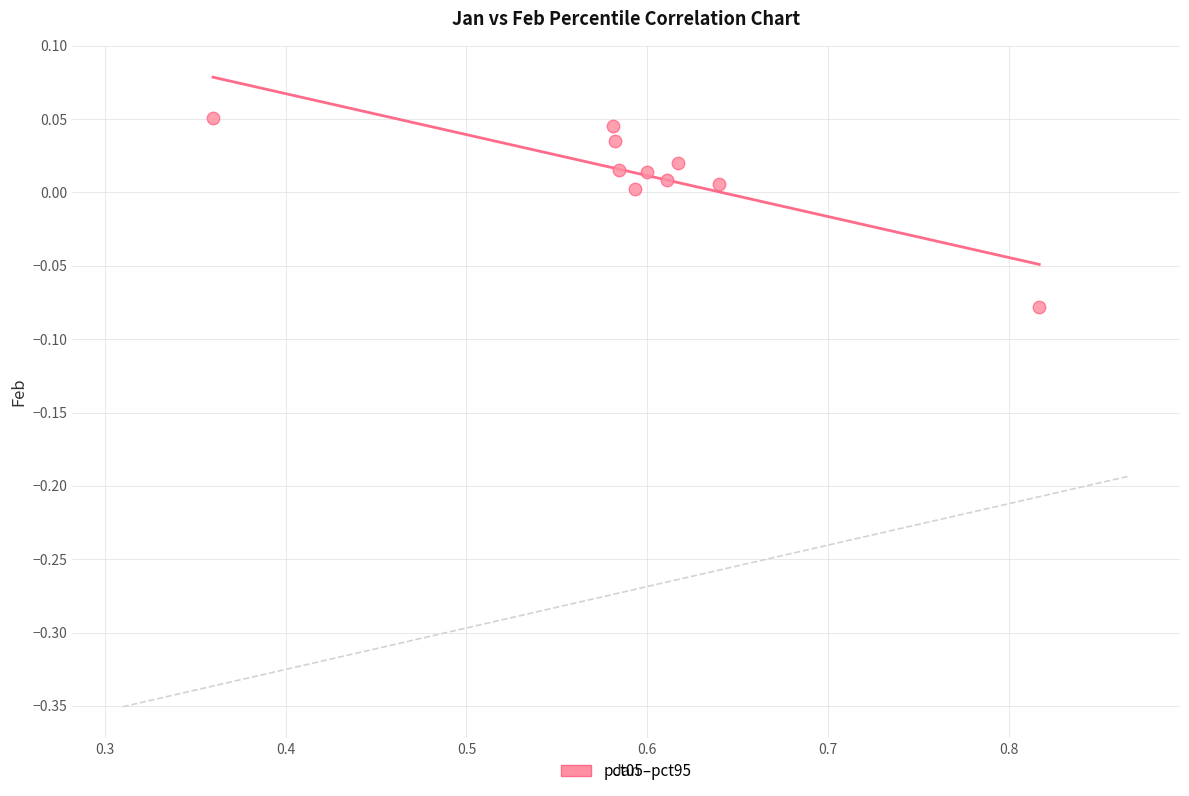

What is the average X value?

0.6